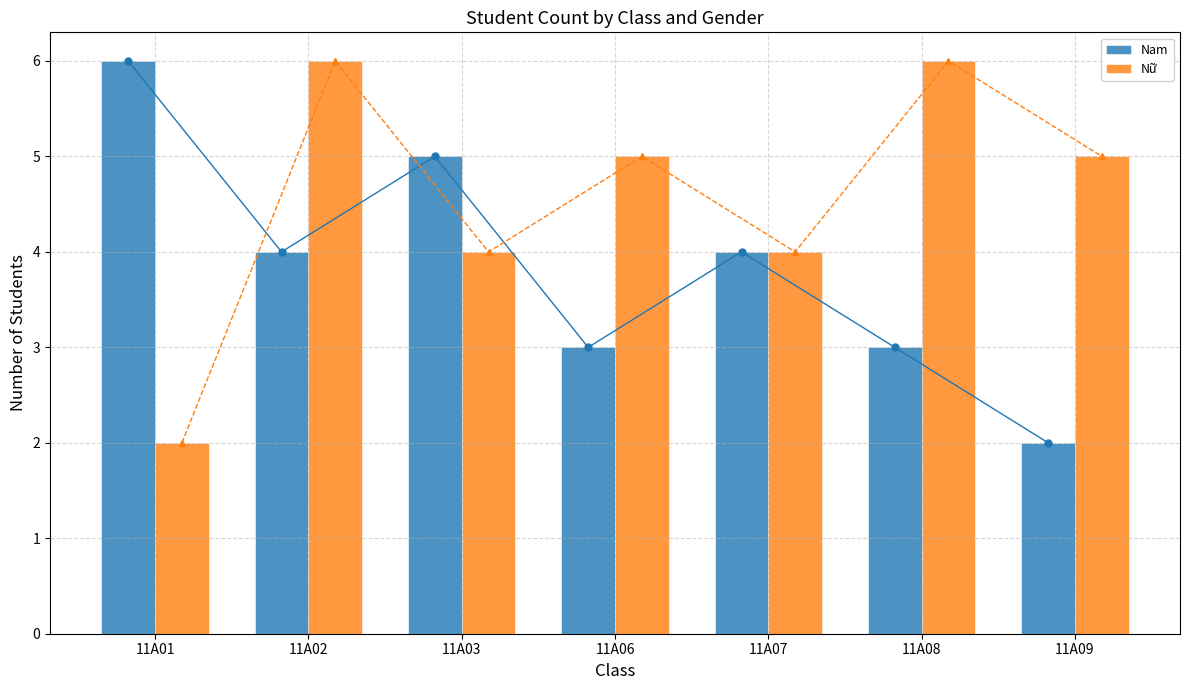

Reading left to right, list all the values displayed in this chart.

Nam: 6	4	5	3	4	3	2
Nữ: 2	6	4	5	4	6	5